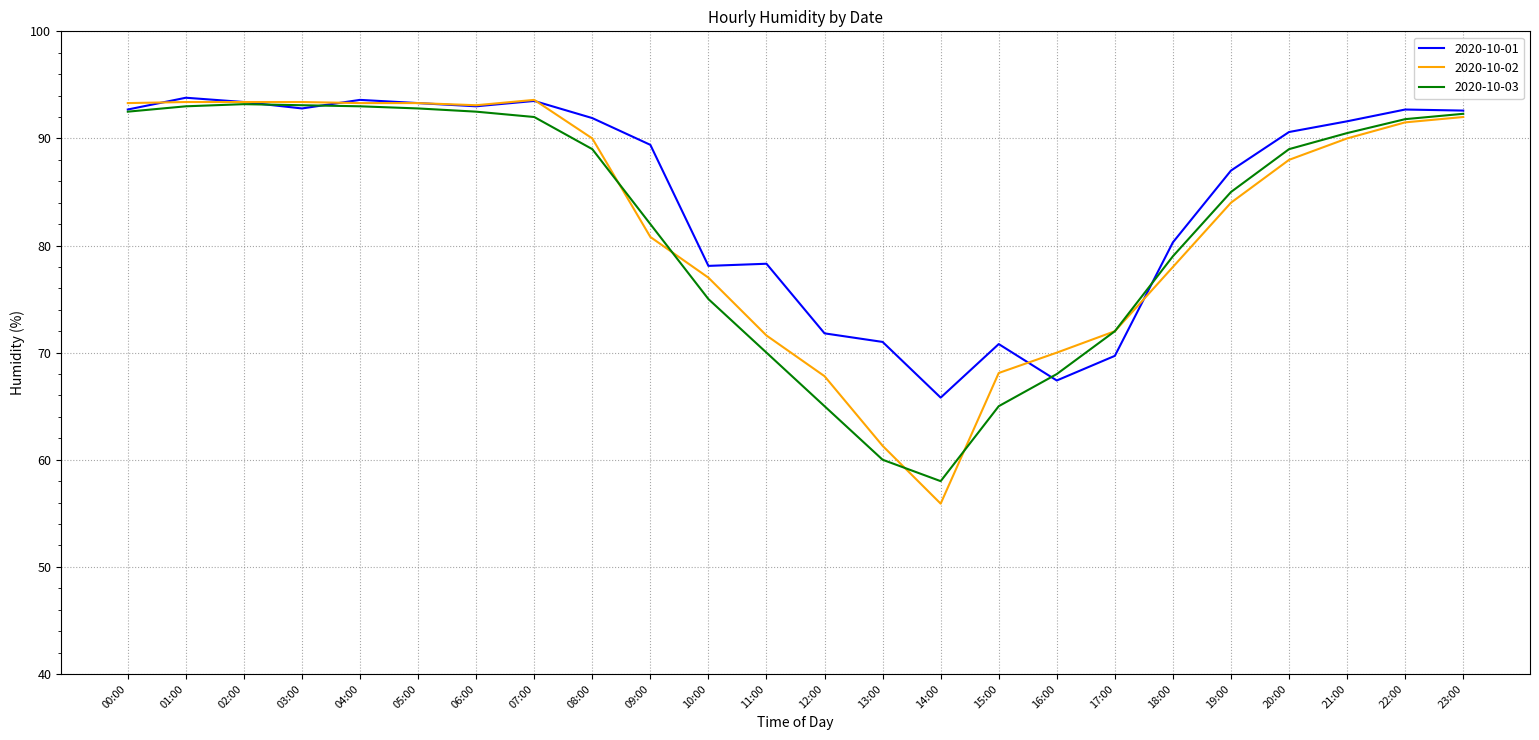

Is the value of 2020-10-02 at 13:00 greater than the value of 2020-10-03 at 05:00?

No